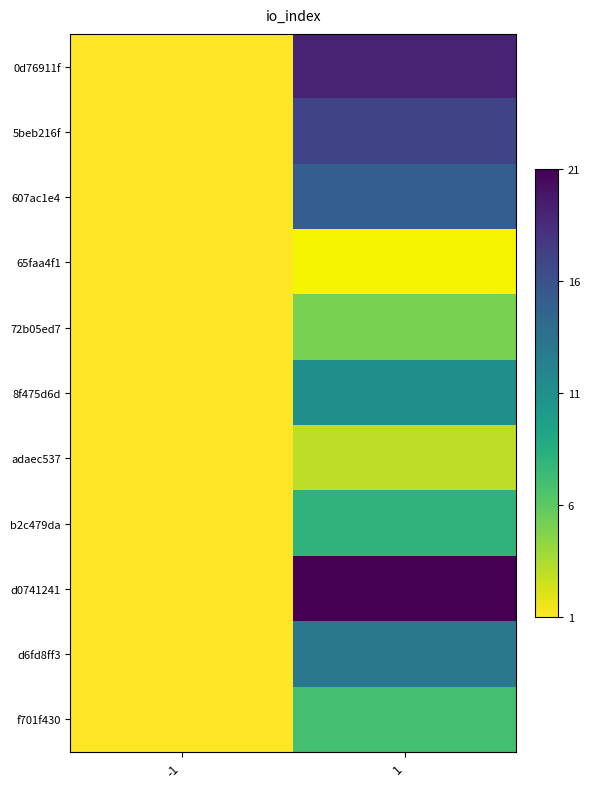

How many series are shown in this chart?

11